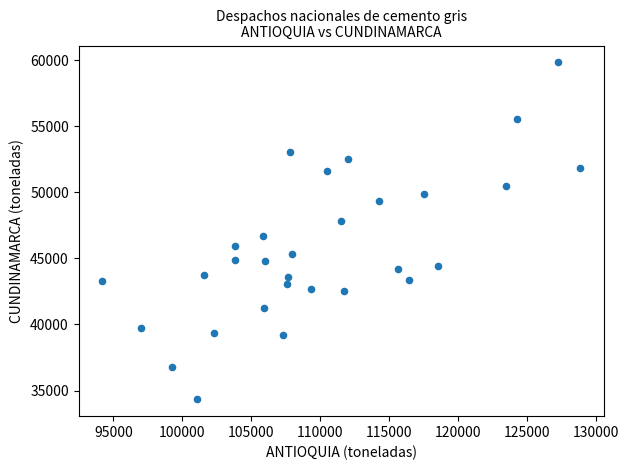

What is the range of Y values (max minus min)?

25490.0